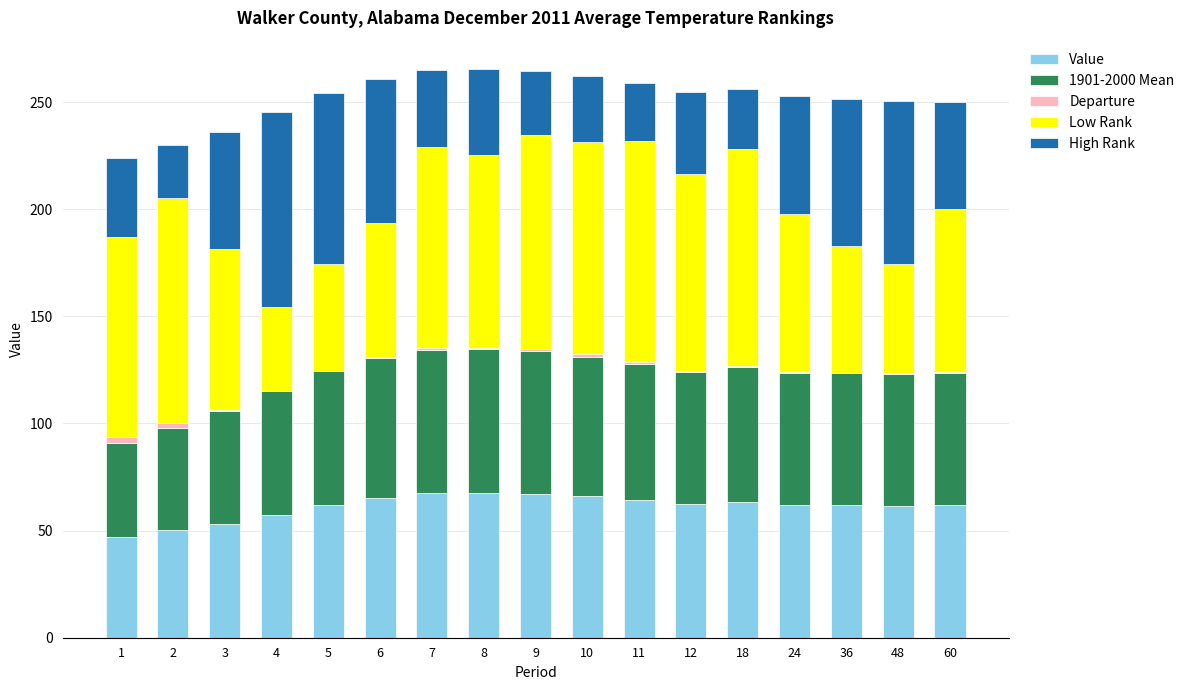

The Value series shows 62.3 at 12. True or false?

True